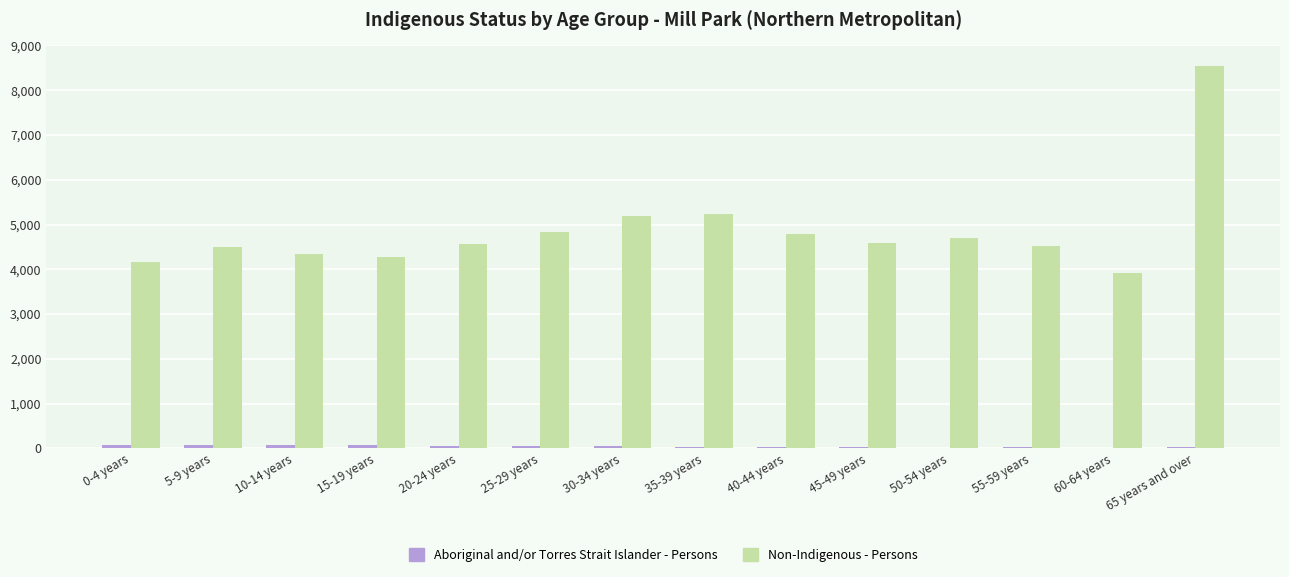

Between 30-34 years and 60-64 years, which series saw the biggest shift?

Non-Indigenous - Persons